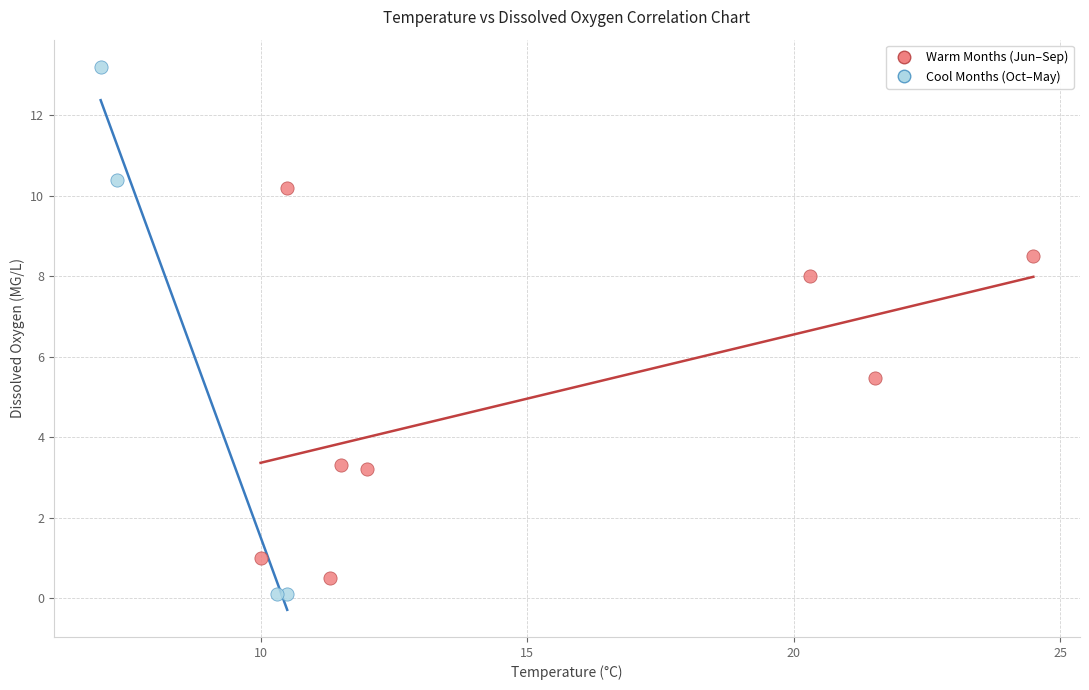

Which series has the widest spread of Y values?

Cool Months (Oct–May)